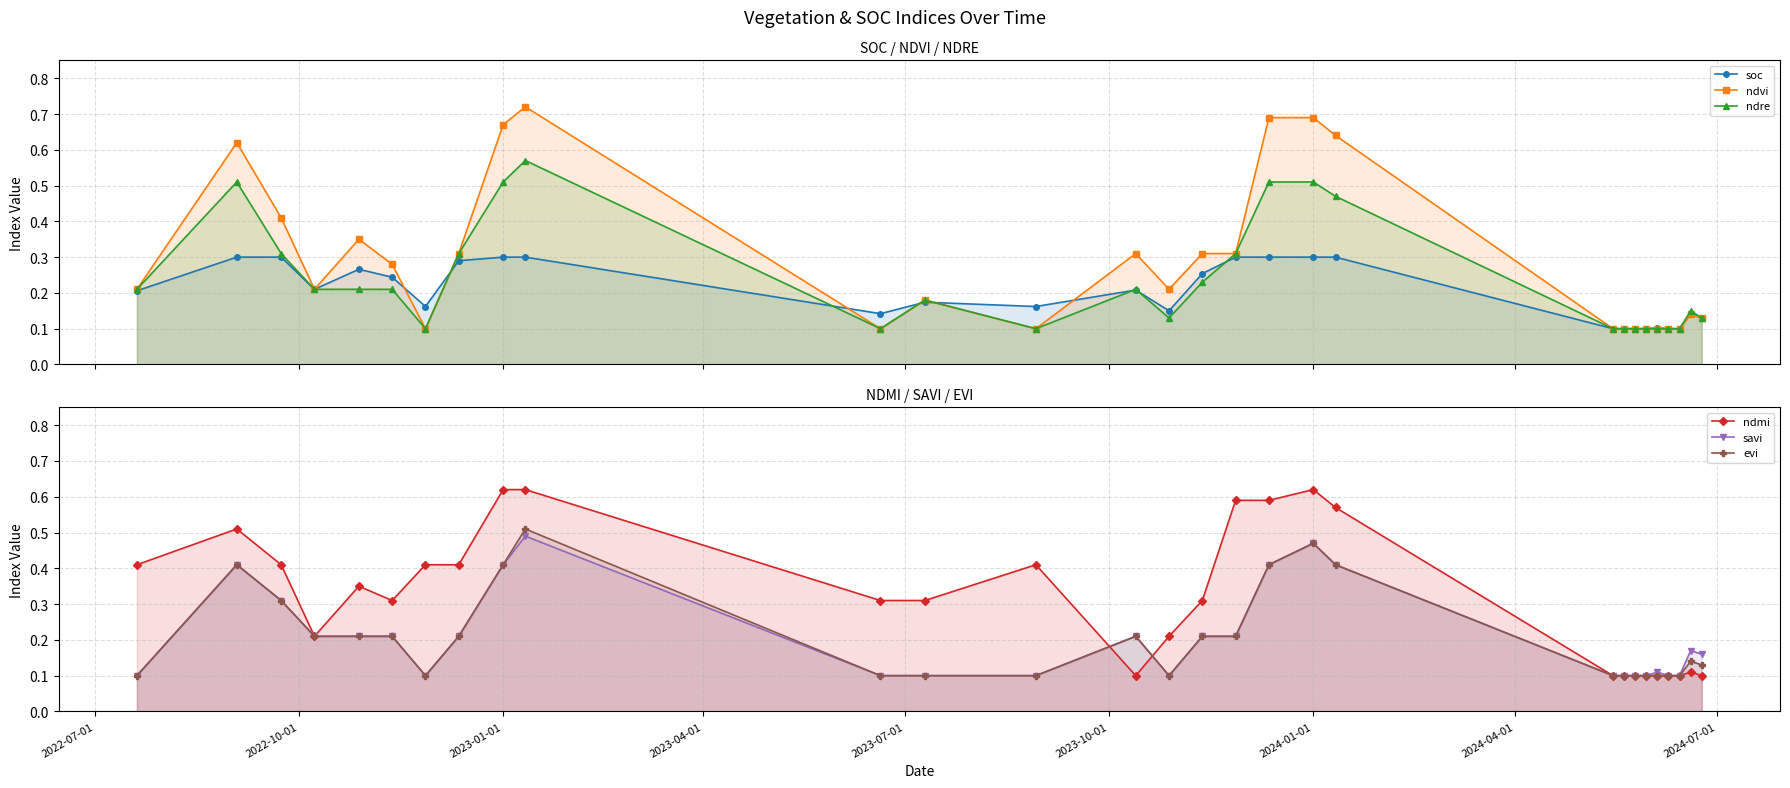

What is the difference between the second highest and second lowest values in the evi series?

0.4